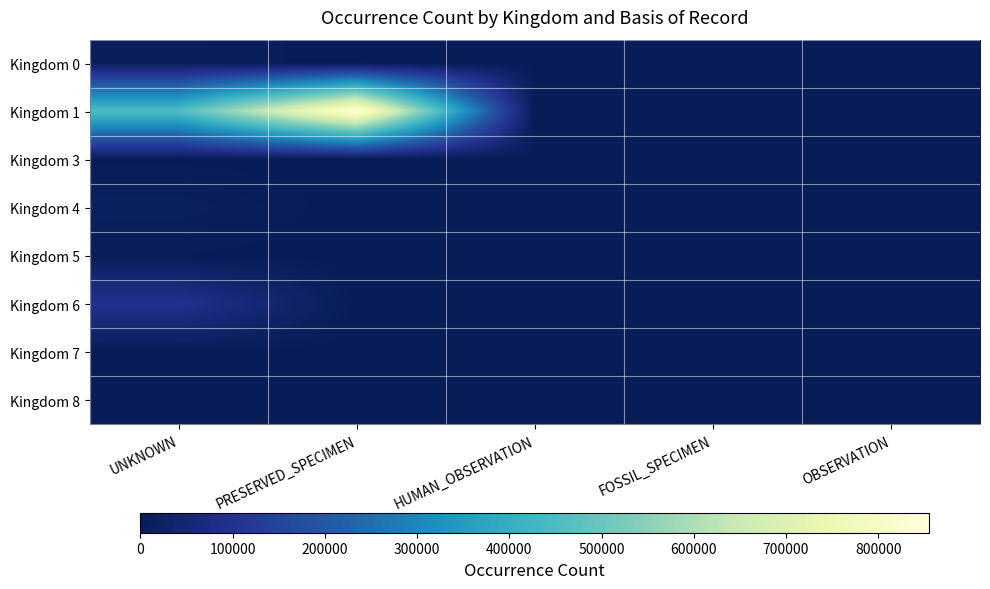

Rank the series by their maximum value, from highest to lowest.

Kingdom 1, Kingdom 6, Kingdom 4, Kingdom 0, Kingdom 5, Kingdom 3, Kingdom 7, Kingdom 8